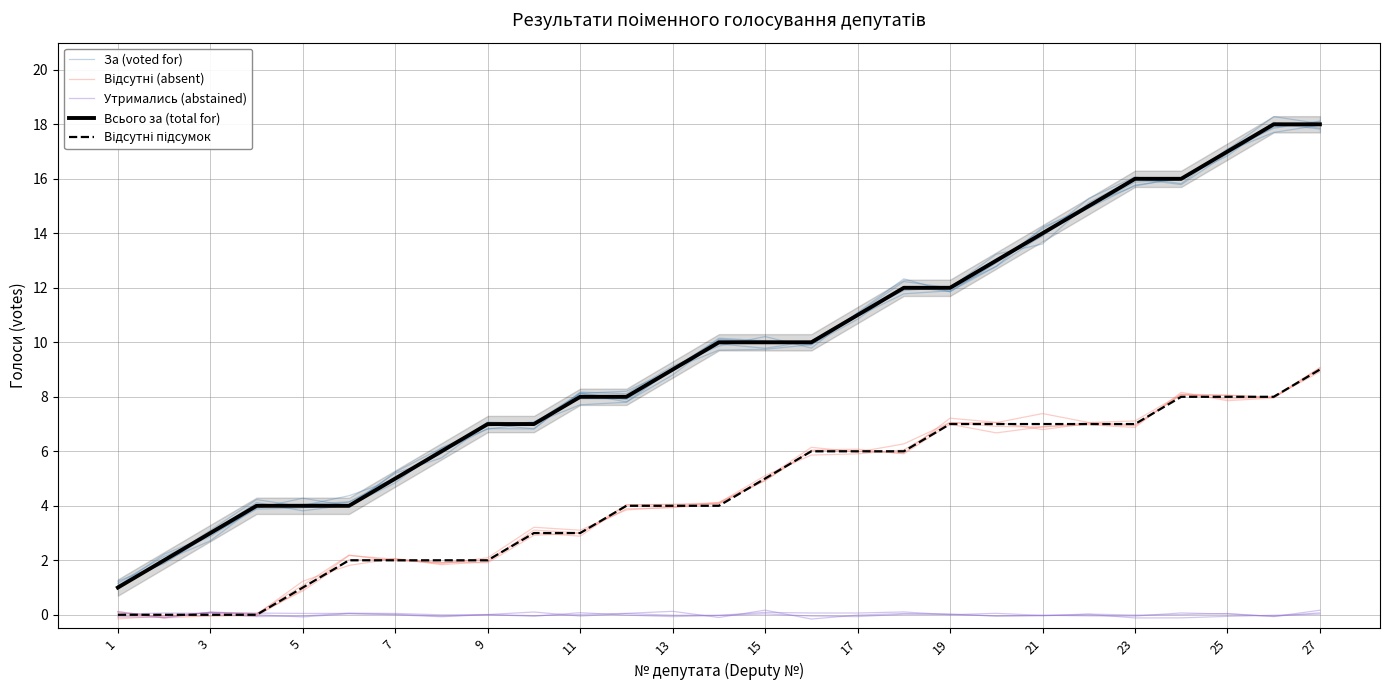

What is the difference between the Утримались (abstained) values at 25 and 5?

0.1